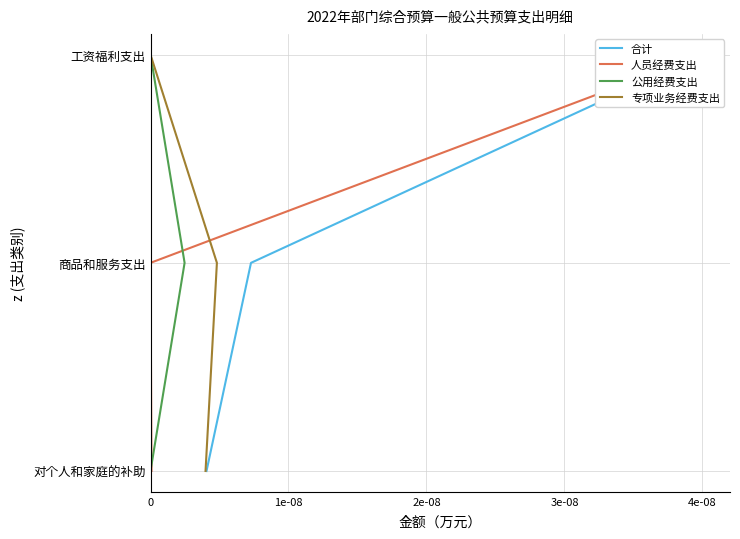

What position from the left is 0?

1